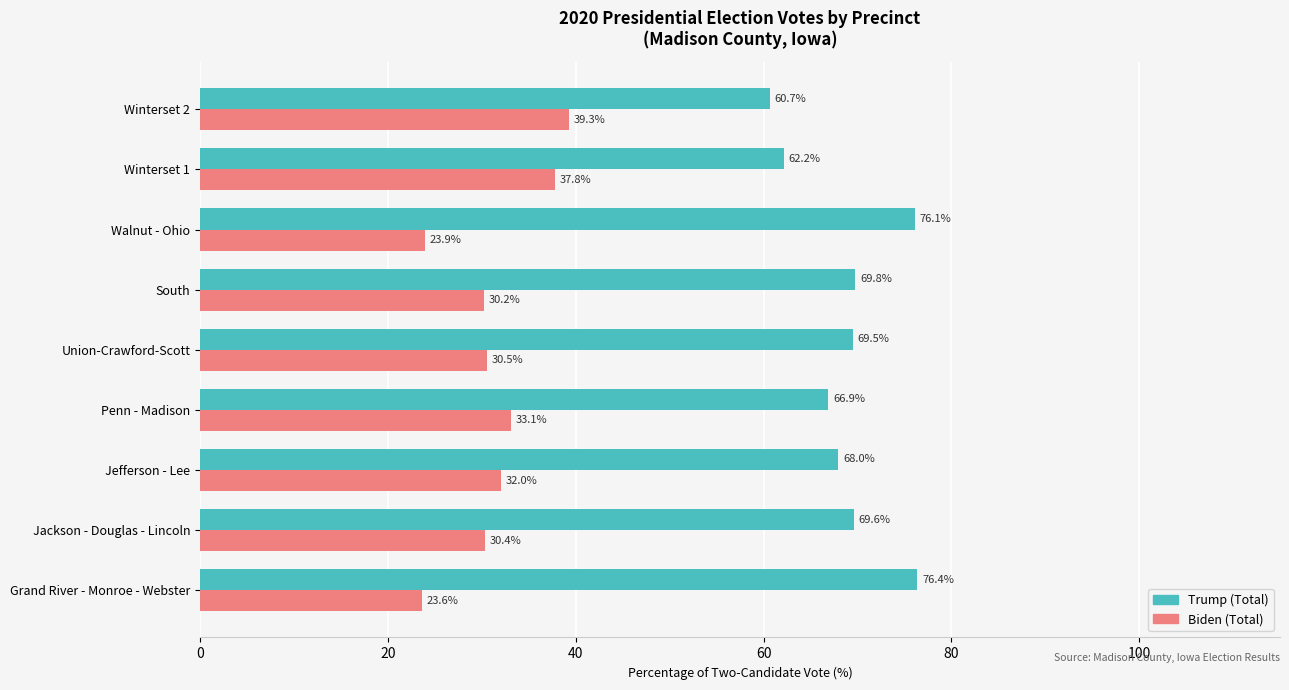

What is the spread (max minus min) of values at Union-Crawford-Scott?

39.0